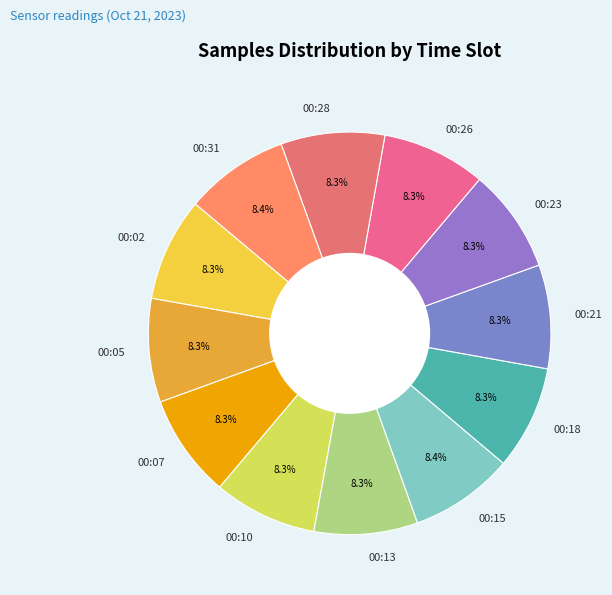

Is the sum of 00:15 and 00:05 greater than half?

No